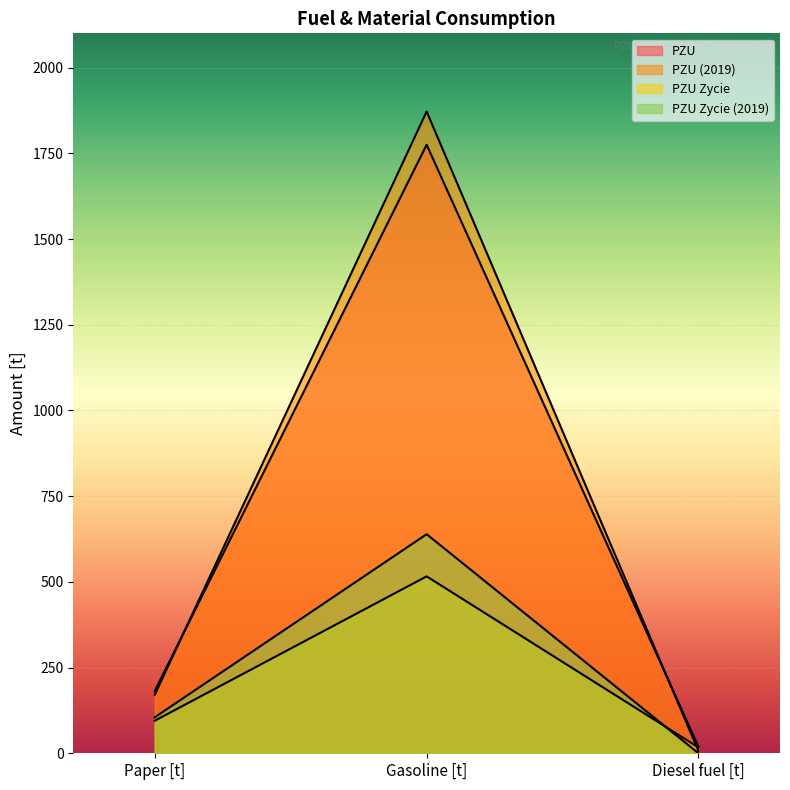

The value of PZU Zycie (2019) at Gasoline [t] is 639. True or false?

True